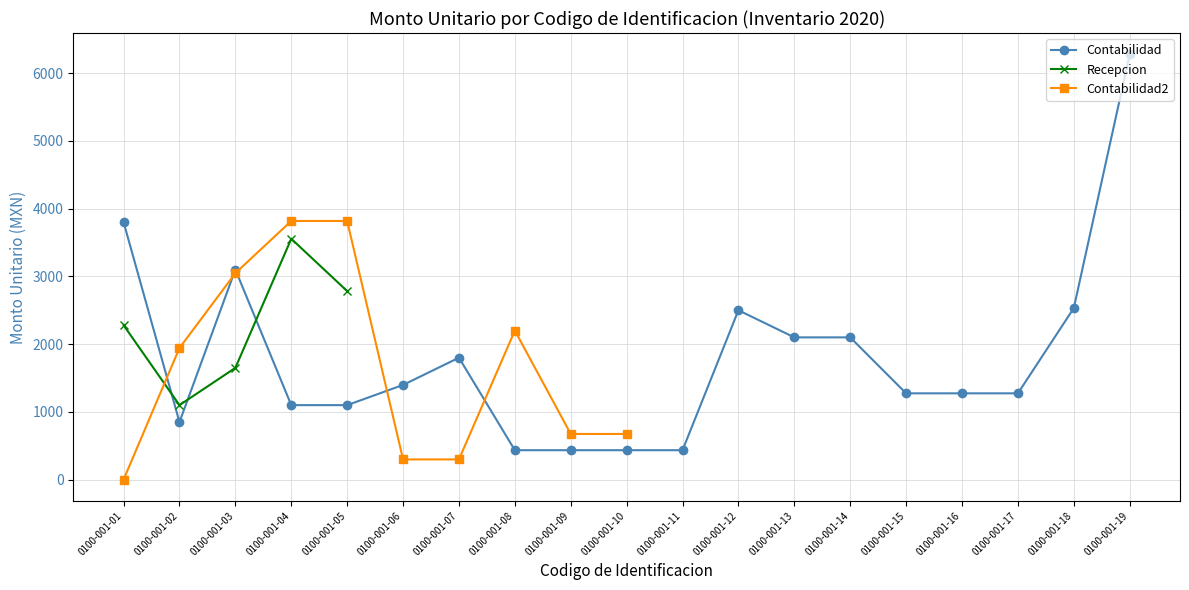

Where do Contabilidad and Recepcion first cross each other?

0100-001-01 and 0100-001-02